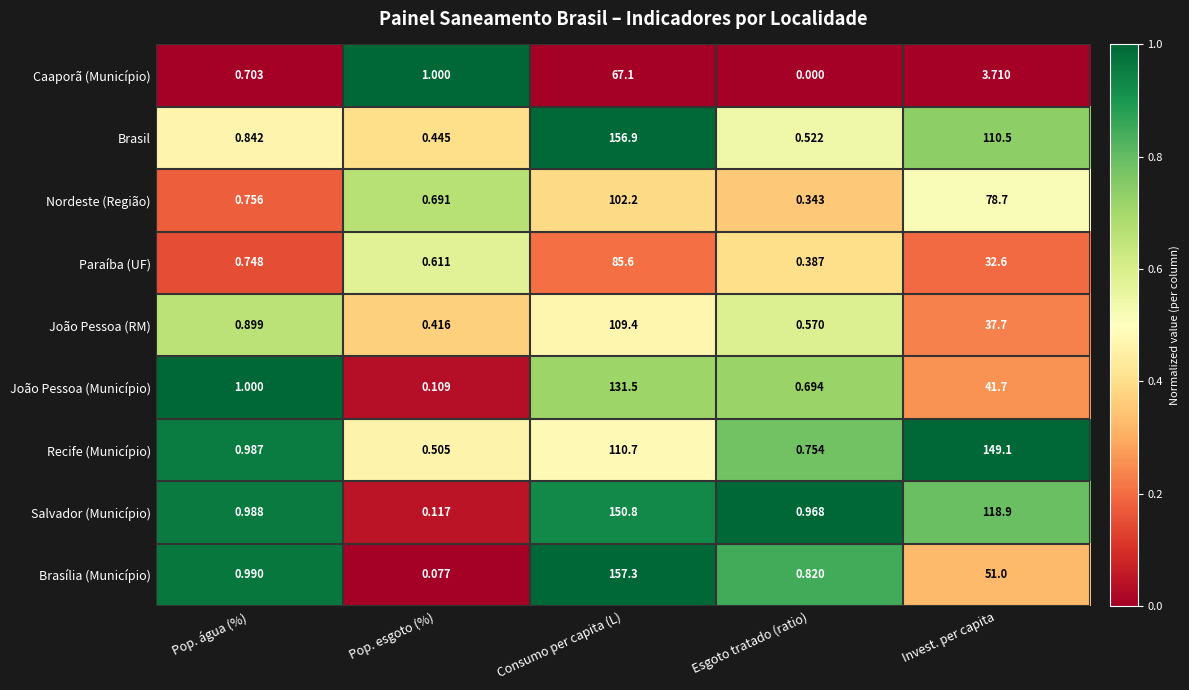

Which label corresponds to the largest value in the chart?

Consumo per capita (L)